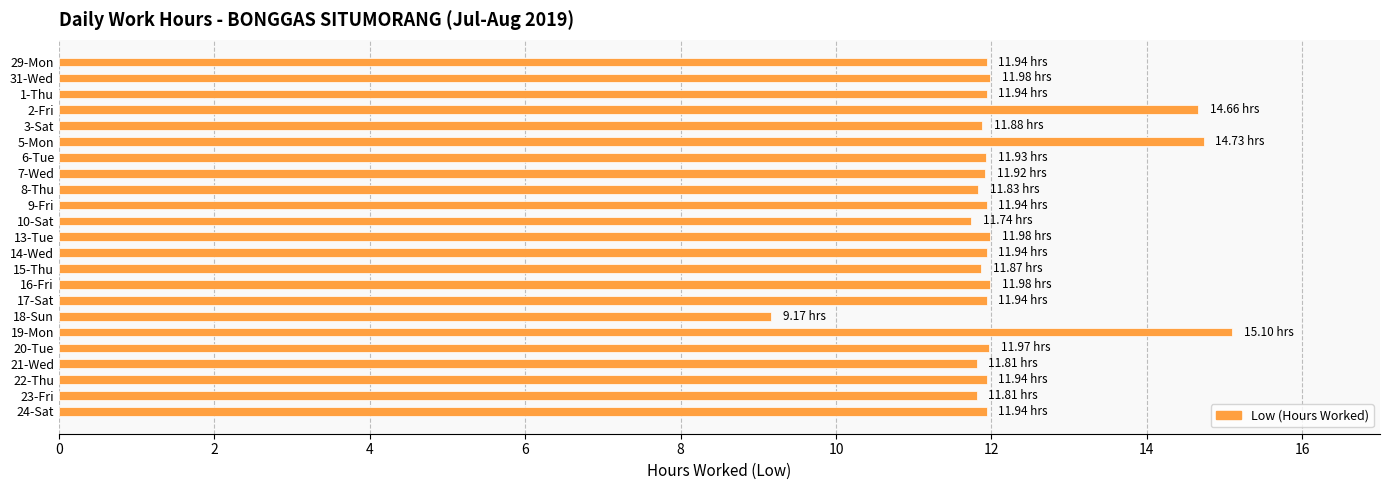

What is the greatest value displayed?

15.1